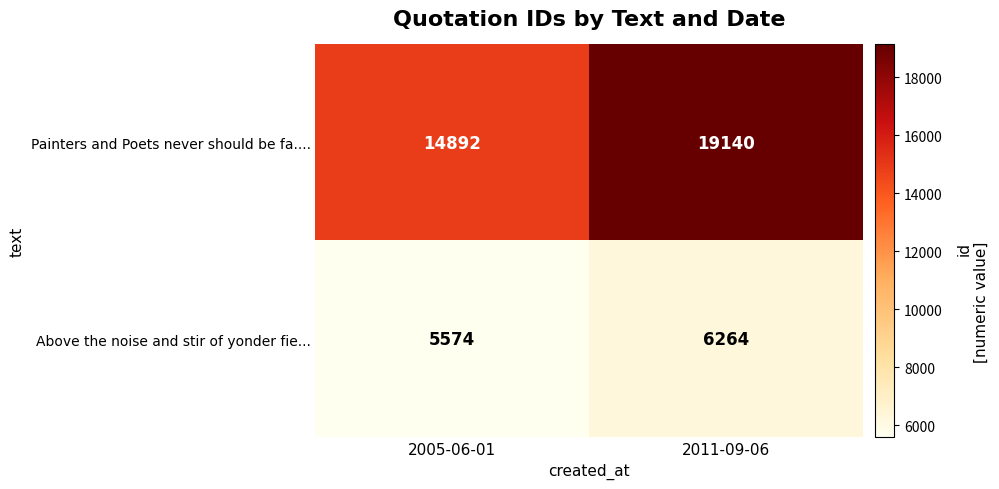

Reading left to right, extract all data points from this chart.

Painters and Poets never should be fa....: 14892	19140
Above the noise and stir of yonder fie...: 5574	6264